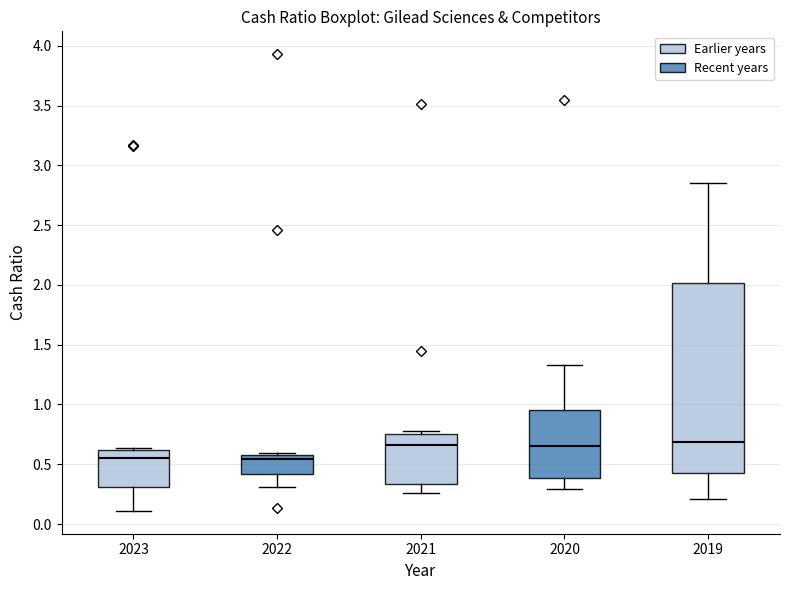

Comparing the boxes themselves (not the whiskers), which one is the tallest?

2019